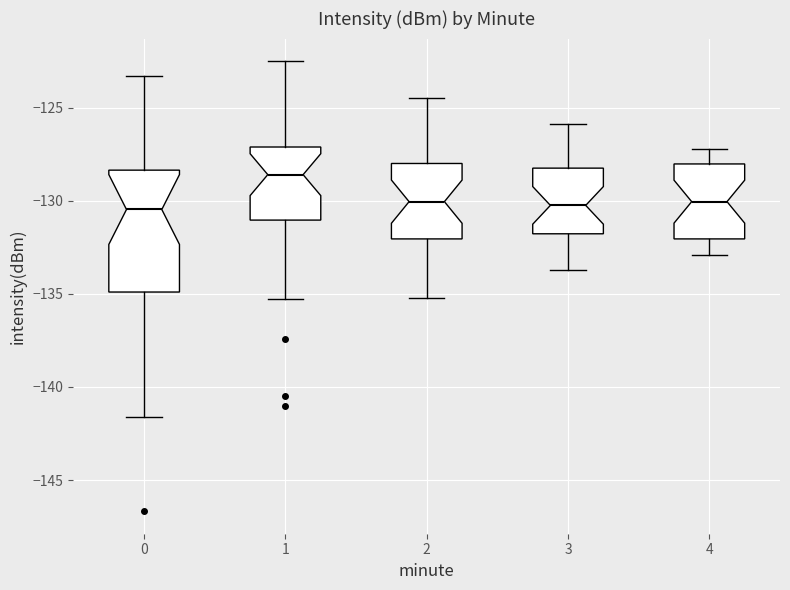

Where is the upper edge of the box at x = 4 on the y-axis? The values are not printed on the chart, so give them approximately, as read against the axis.

-128.0